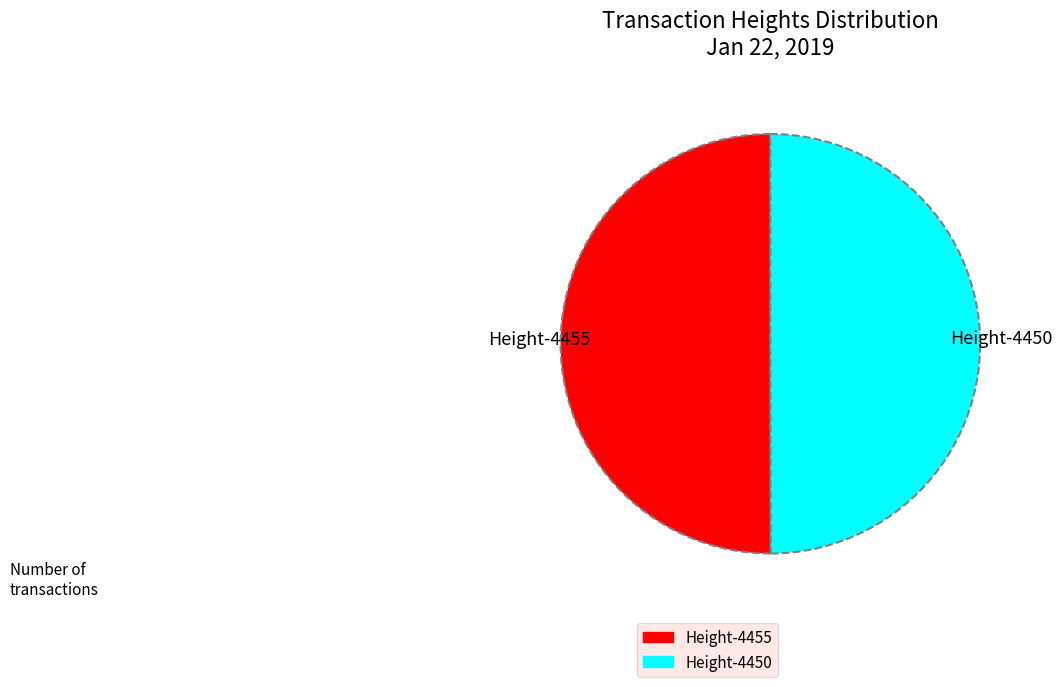

Count the number of slices in the pie.

2